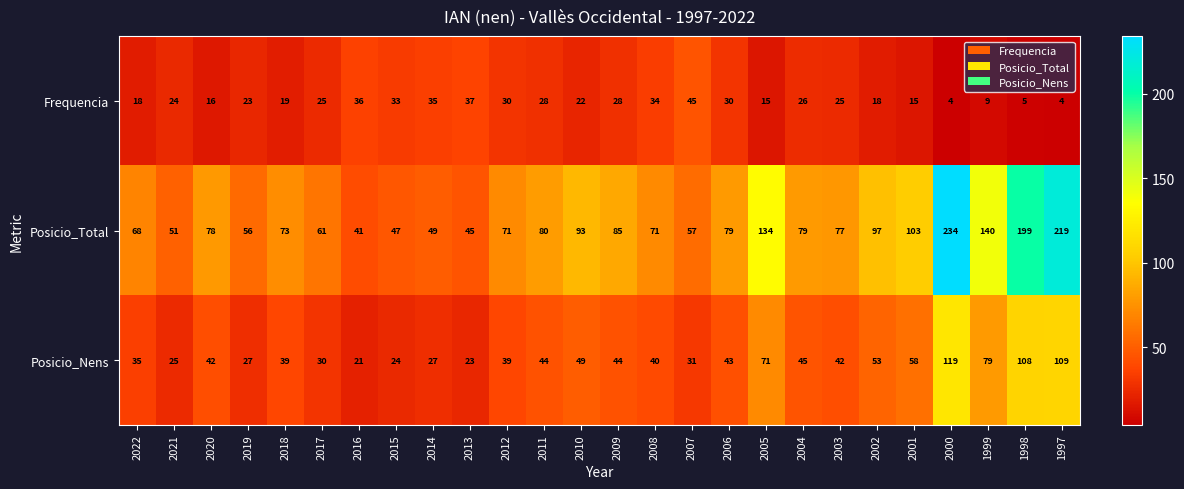

List the series in order of their overall mean, highest first.

Posicio_Total, Posicio_Nens, Frequencia